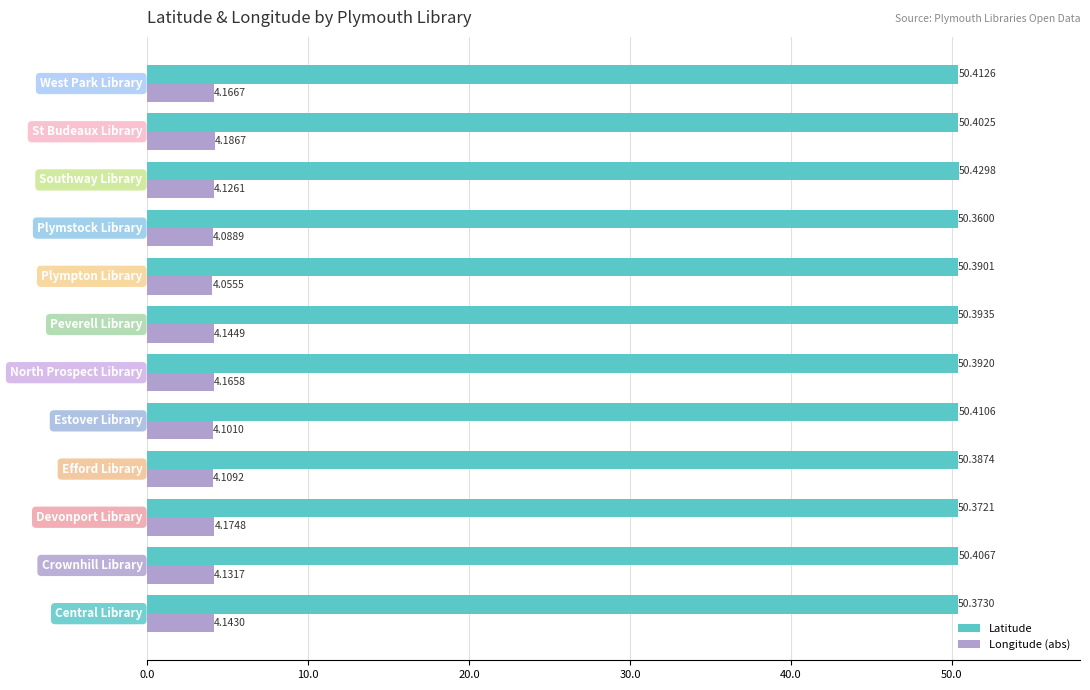

Which series has the largest total across all categories?

Latitude